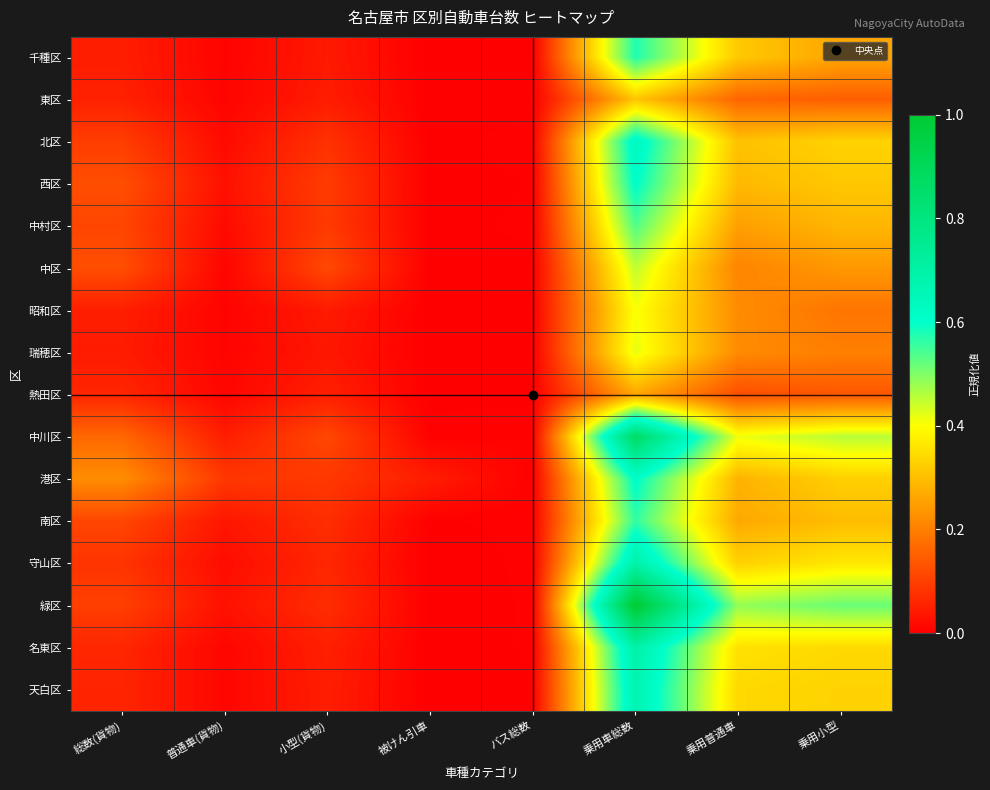

List the series in order of their peak value, highest first.

緑区, 中川区, 名東区, 守山区, 天白区, 北区, 港区, 西区, 千種区, 南区, 中村区, 中区, 瑞穂区, 昭和区, 東区, 熱田区